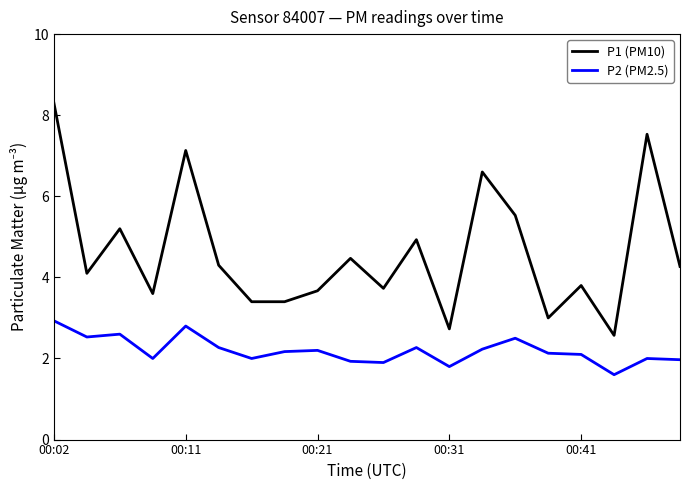

True or false: P1 (PM10) and P2 (PM2.5) intersect in this chart.

False